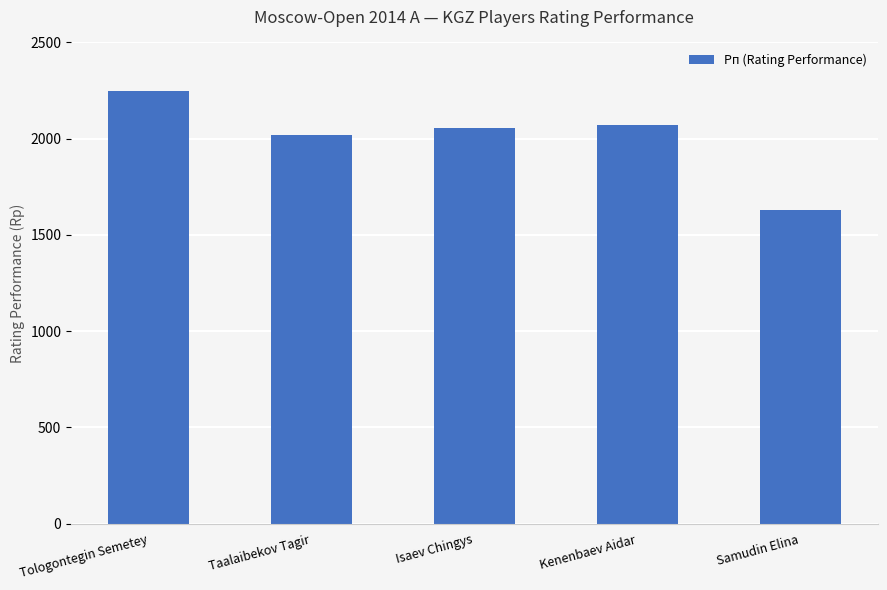

How many bars are there in total?

5